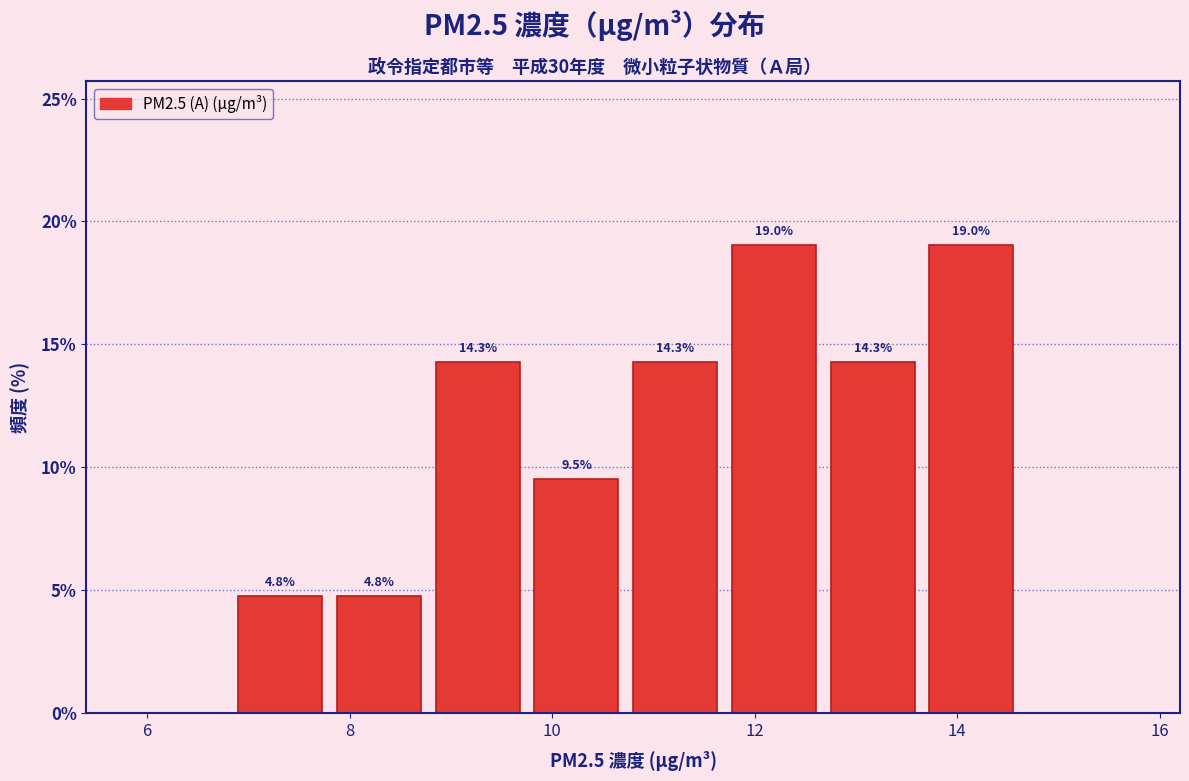

How tall is the bar that spans 9.8 to 10.8 on the x-axis? The bar edges are not printed on the chart, so give them approximately, as read against the axis.

9.5